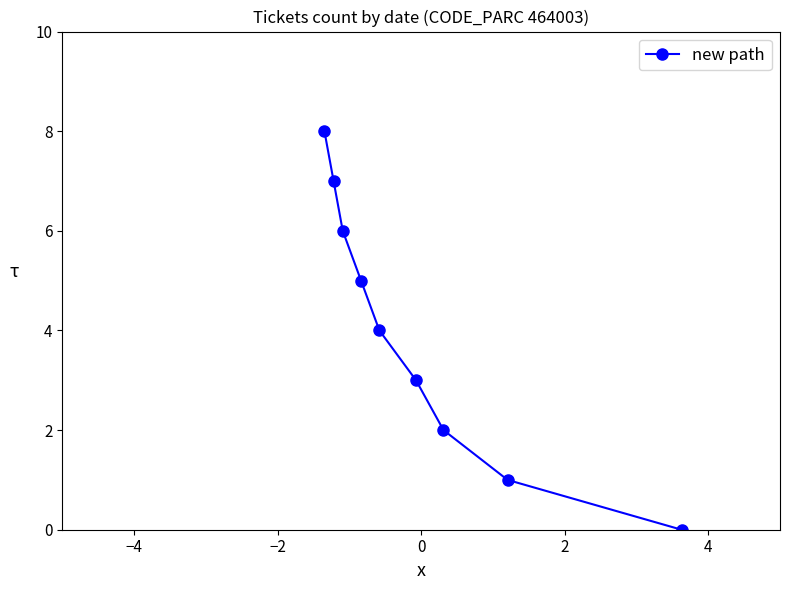

What is the average value?

4